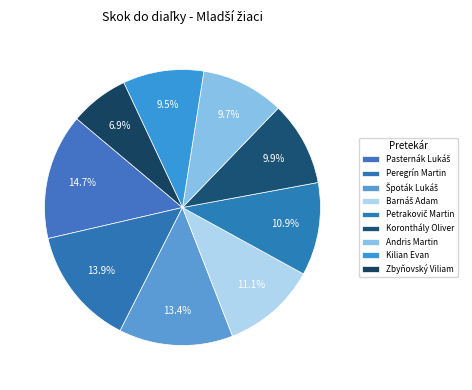

Which slice is the smallest?

Zbyňovský Viliam